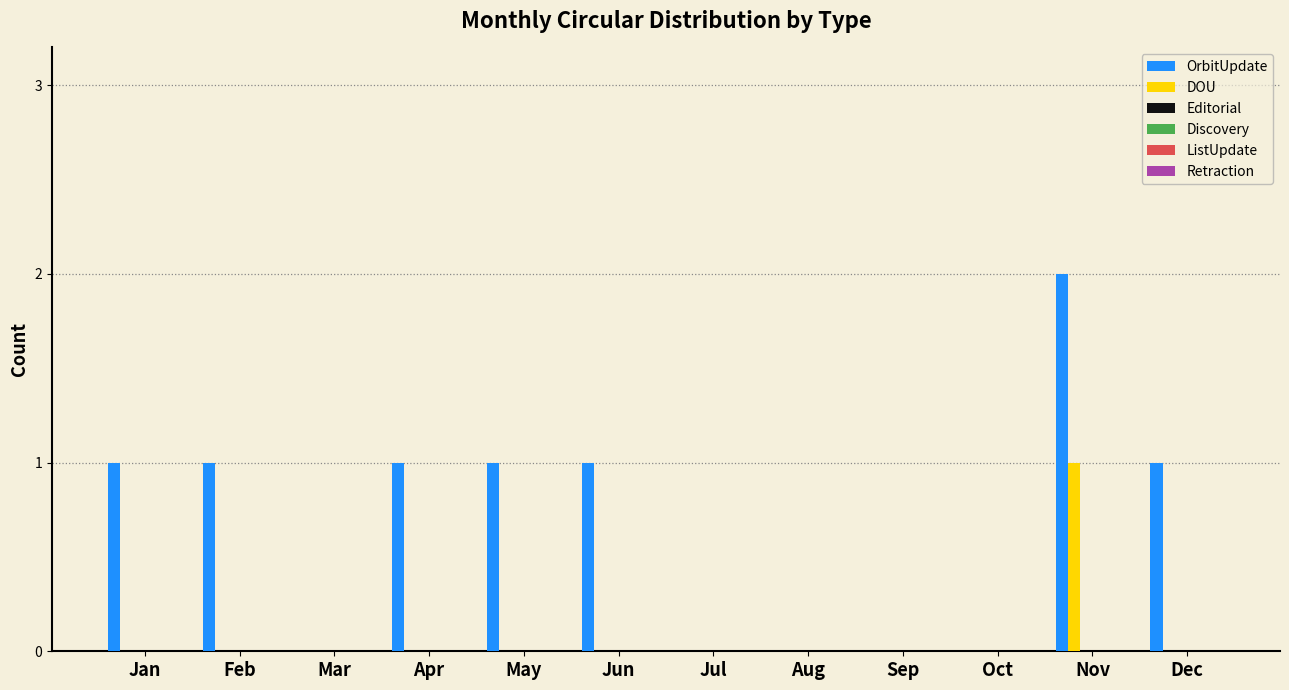

How many groups of bars are there?

12